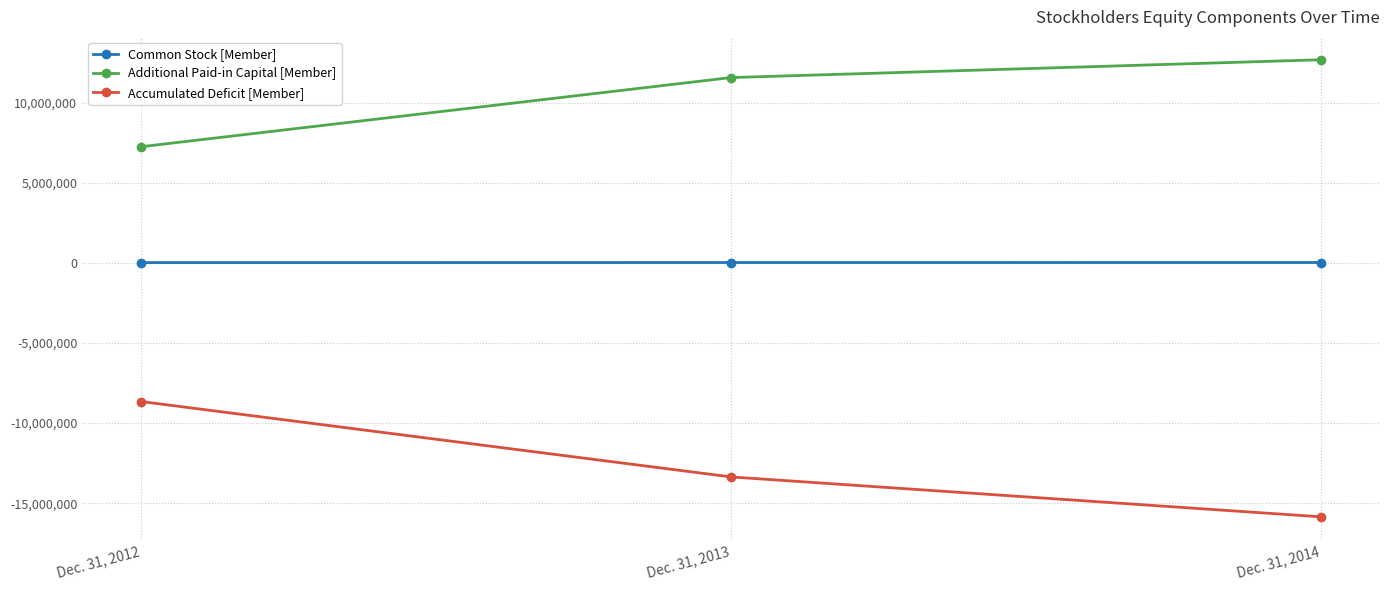

What is the average value of the Common Stock [Member] series?

15802